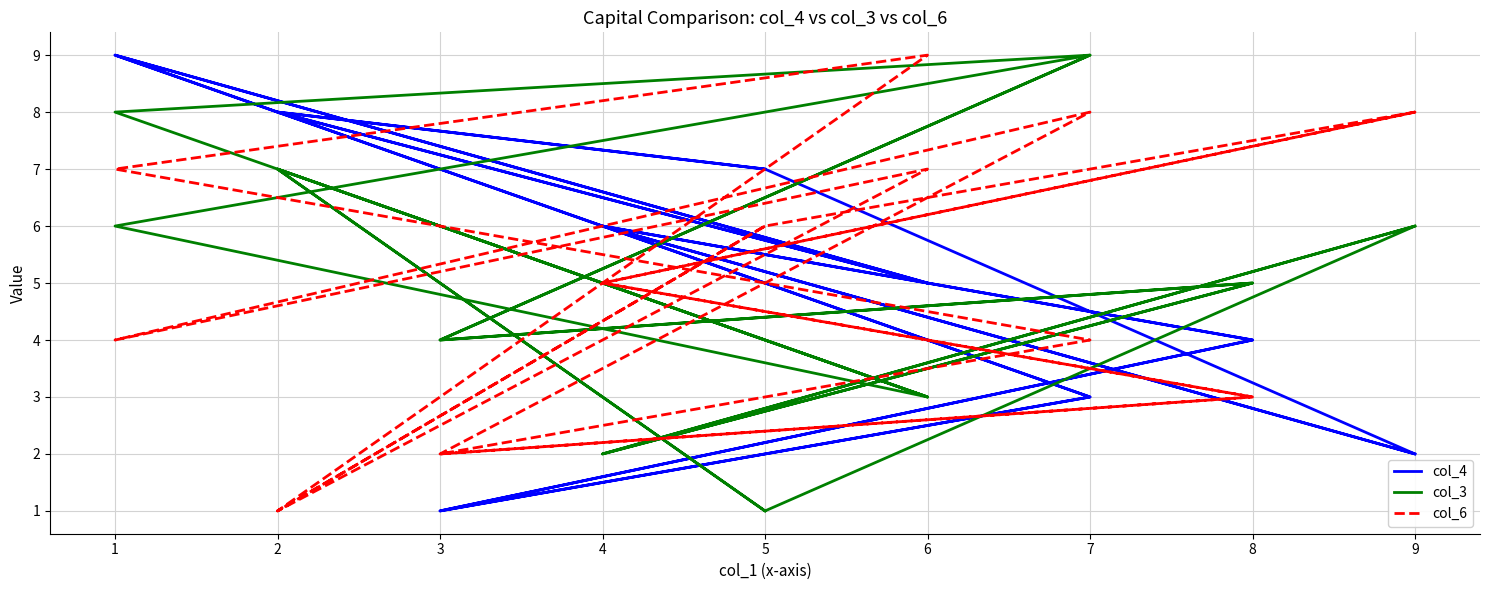

Rank the categories by col_4 value from lowest to highest.

3, 3, 9, 9, 7, 7, 8, 8, 6, 6, 4, 4, 5, 5, 2, 2, 1, 1